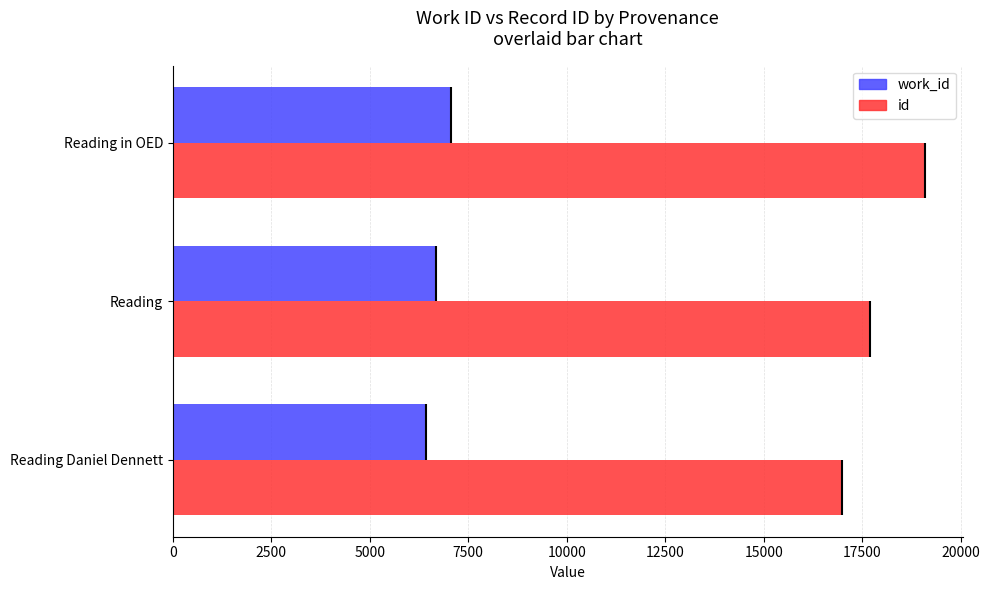

What is the sum of the id values at Reading Daniel Dennett and Reading?

34689